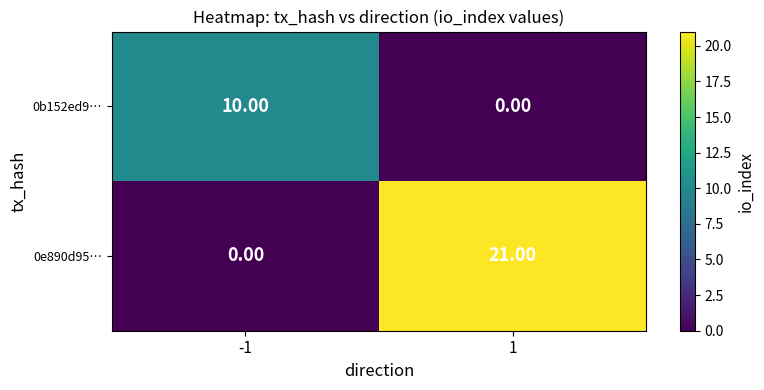

At -1, list the series in order from smallest to largest.

0e890d95…, 0b152ed9…